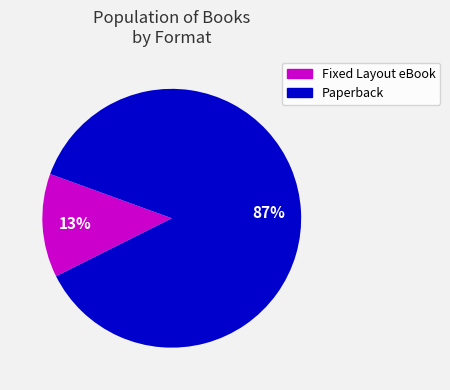

Does any single category account for the majority?

Yes